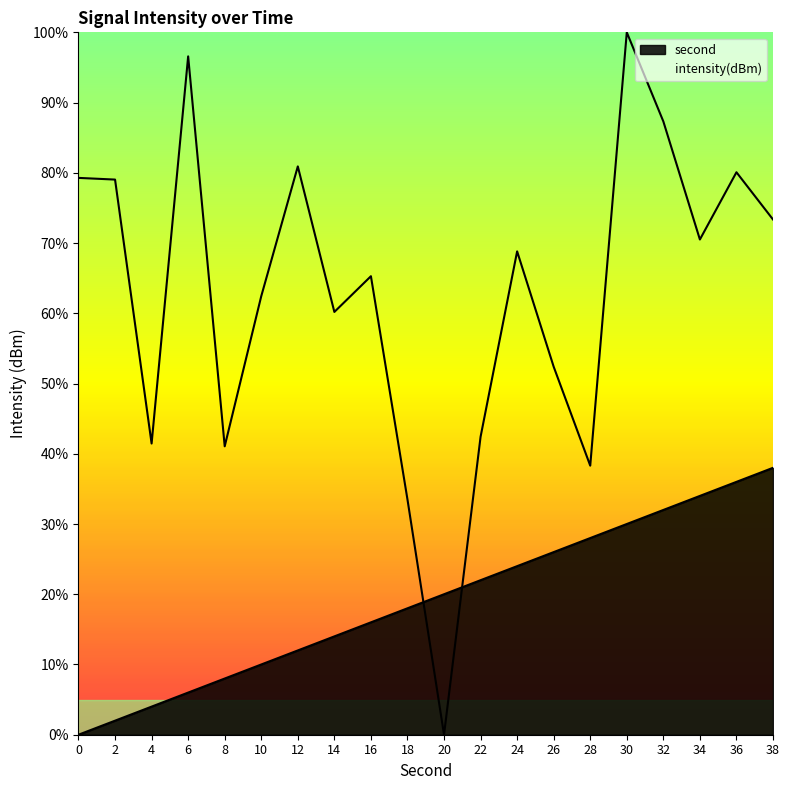

How many data points in intensity(dBm) are above 68?

10